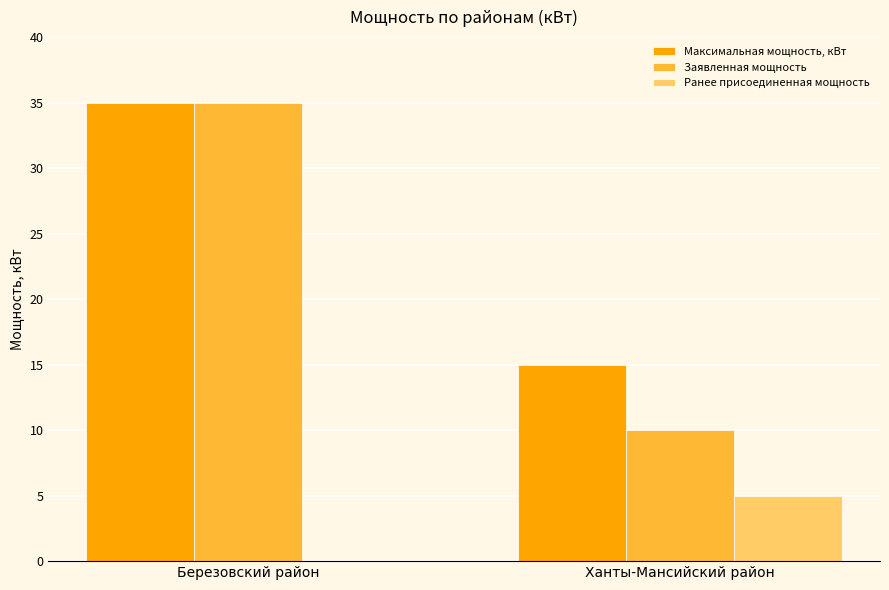

Reading right to left, transcribe all the data shown in this chart.

Максимальная мощность, кВт: 15	35
Заявленная мощность: 10	35
Ранее присоединенная мощность: 5	0